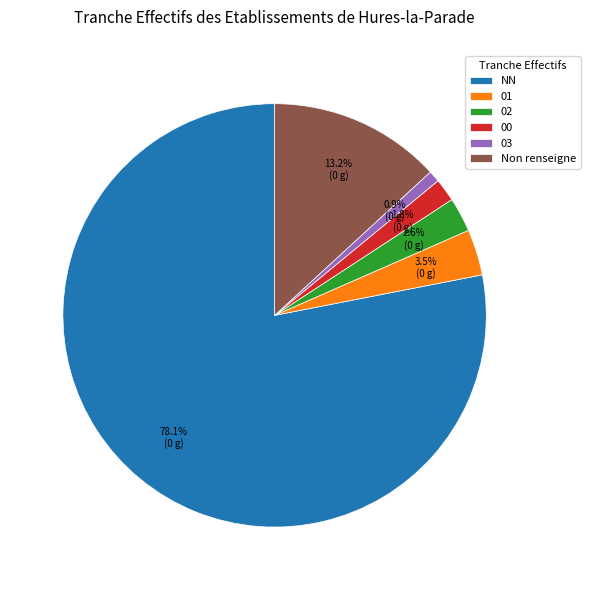

Which category has the smallest portion of the pie?

03